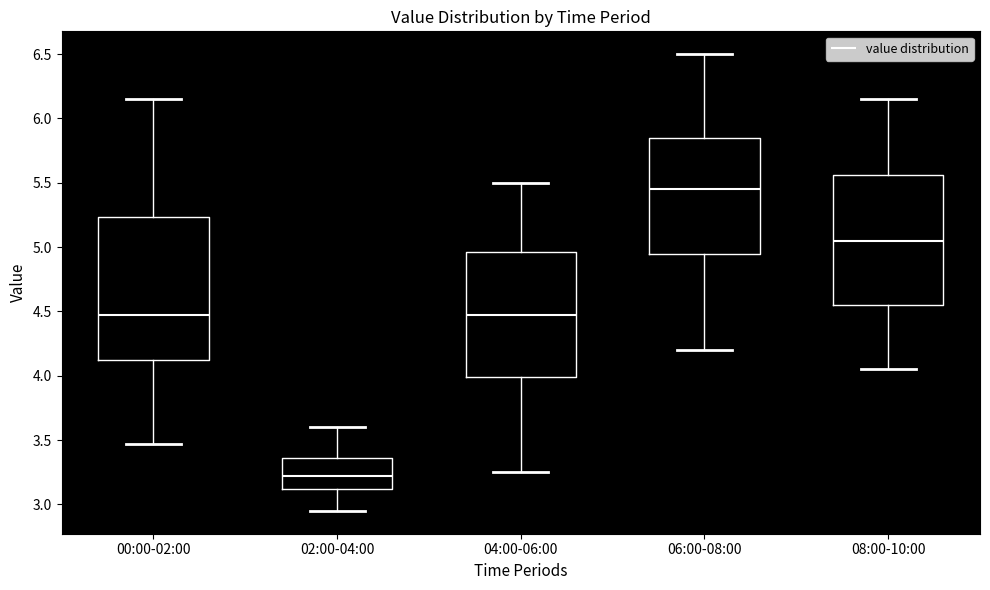

Comparing the boxes themselves (not the whiskers), which one is the tallest?

00:00-02:00